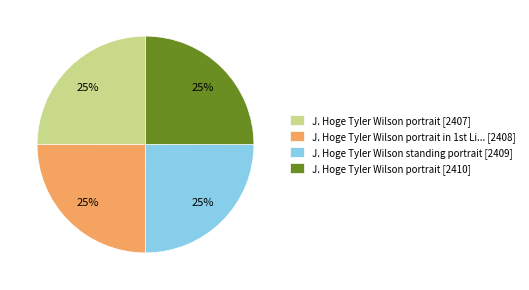

The J. Hoge Tyler Wilson portrait [2407] slice represents 37% of the pie. True or false?

False